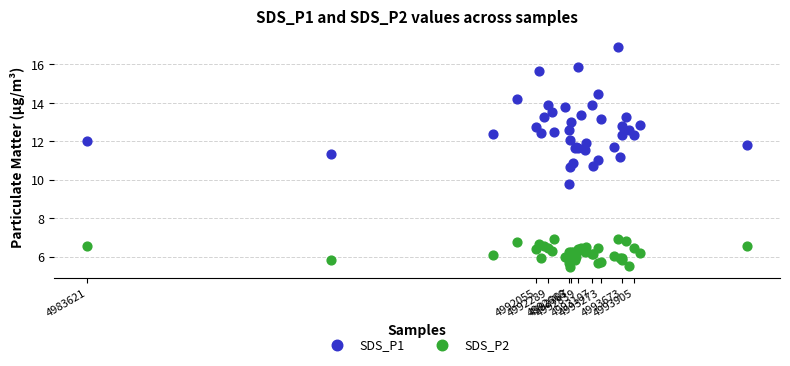

Which series has the widest spread of Y values?

SDS_P1